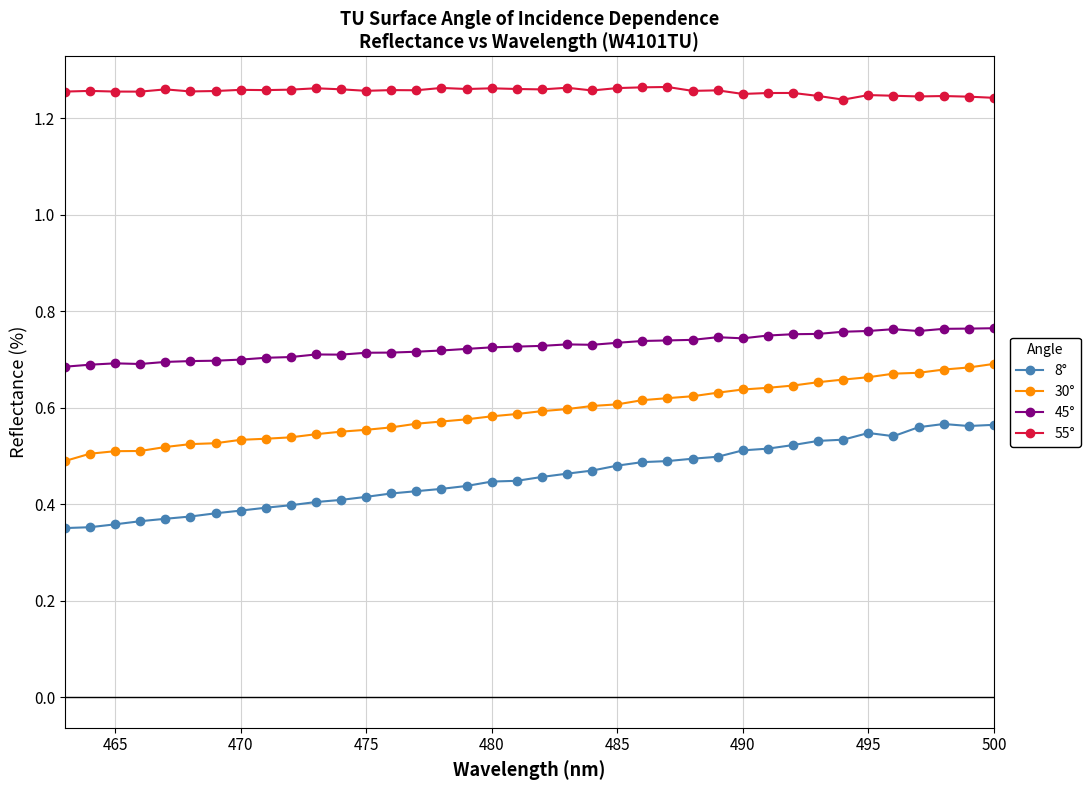

In 45°, how many points are lower than both neighbors (excluding endpoints)?

5